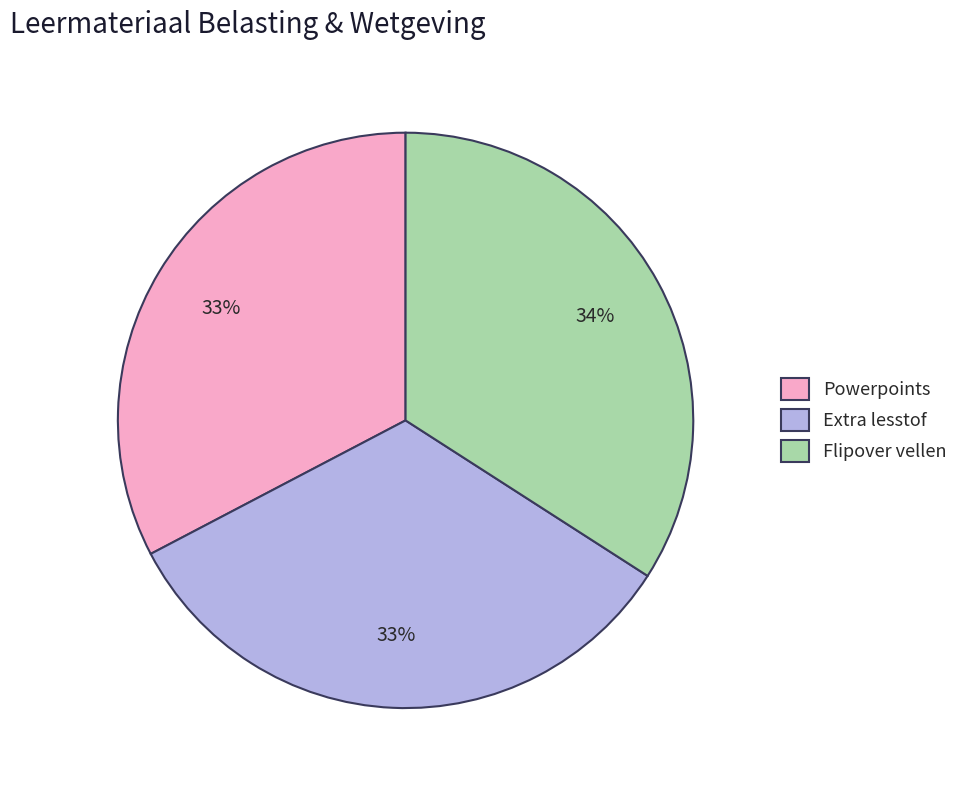

What percentage is the Flipover vellen slice, to the nearest percent?

34%